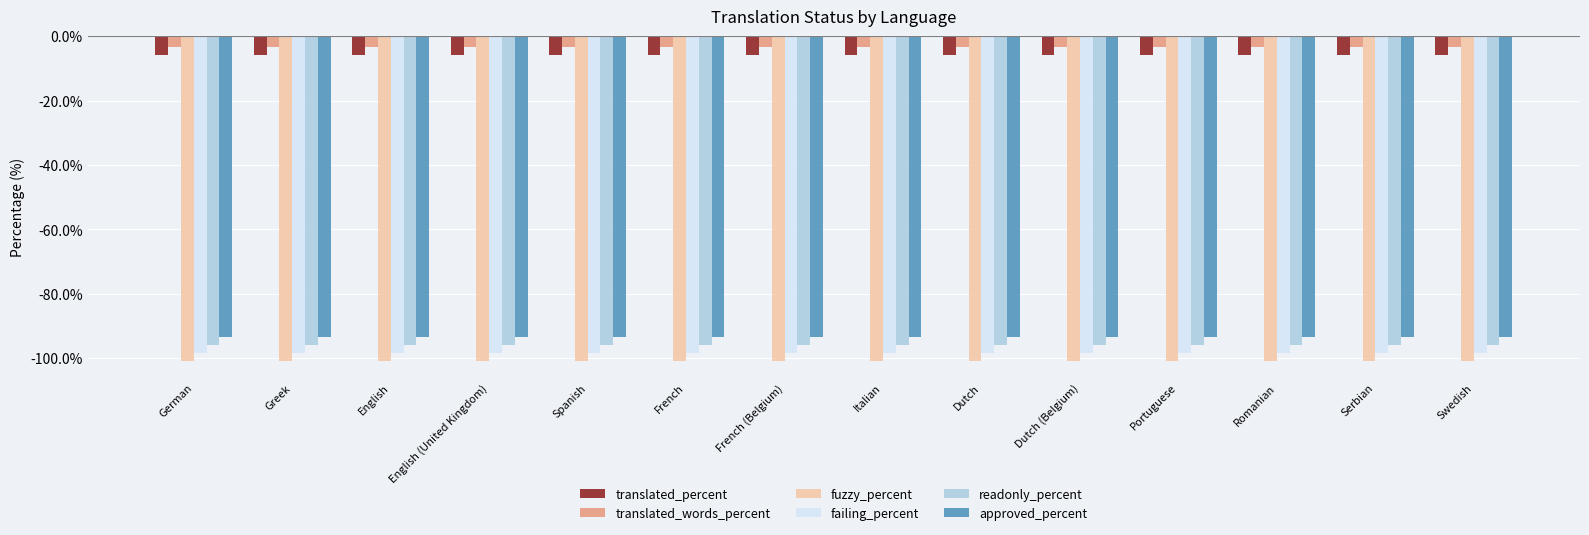

What is the maximum value for readonly_percent?

-96.0